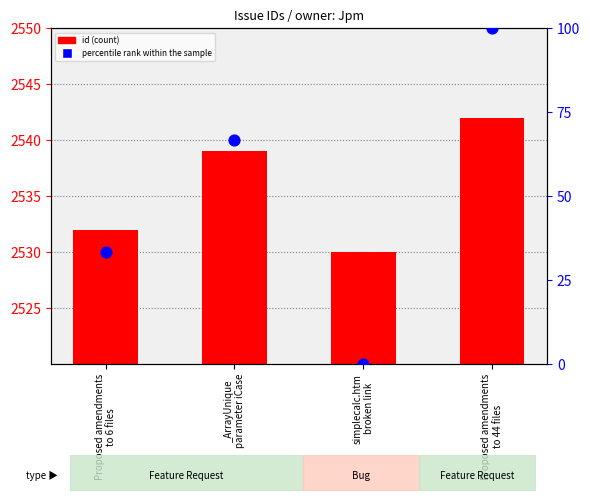

Which series contains the lowest Y value?

percentile rank within the sample